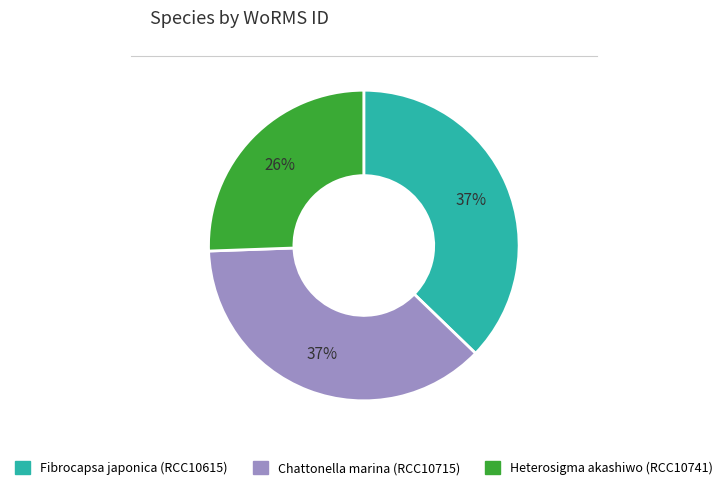

What percentage is the Fibrocapsa japonica (RCC10615) slice, to the nearest percent?

37%